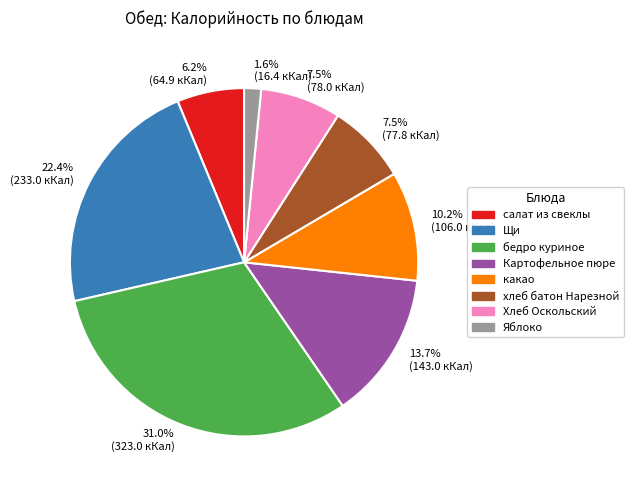

True or false: Яблоко accounts for 2% of the total.

True